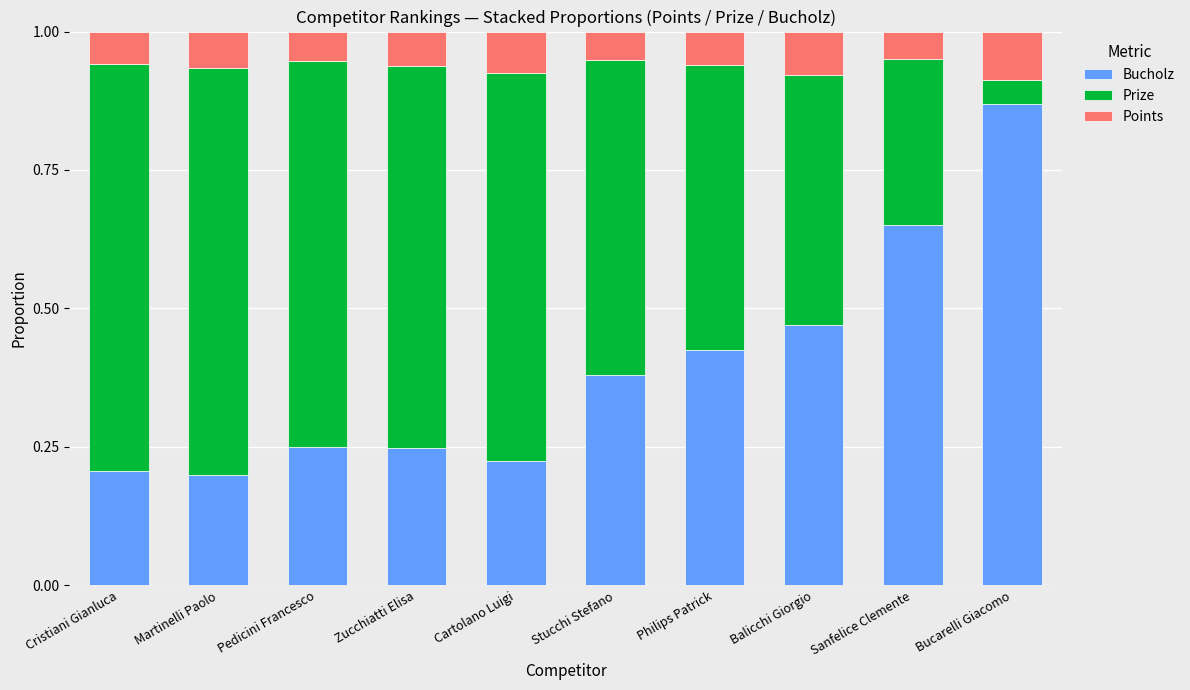

The Bucholz series shows 0.1 at Zucchiatti Elisa. True or false?

False